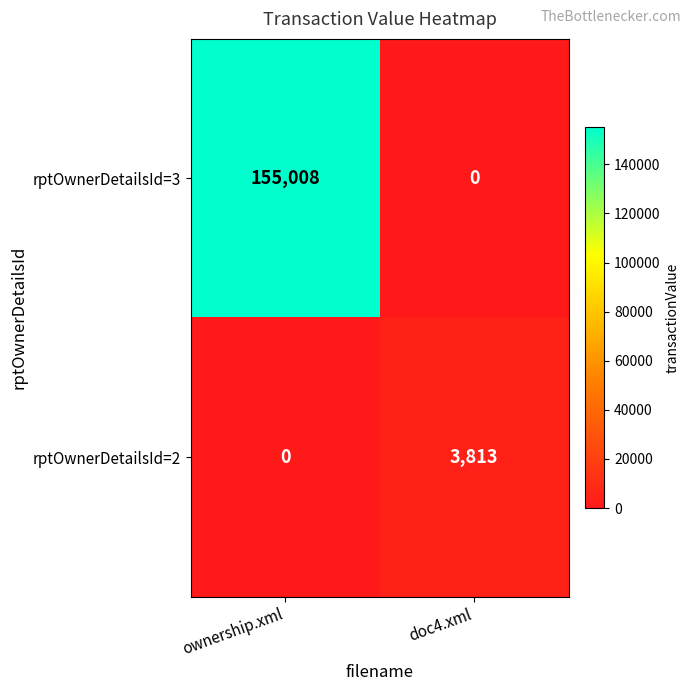

Rank the series by their average value, from highest to lowest.

rptOwnerDetailsId=3, rptOwnerDetailsId=2